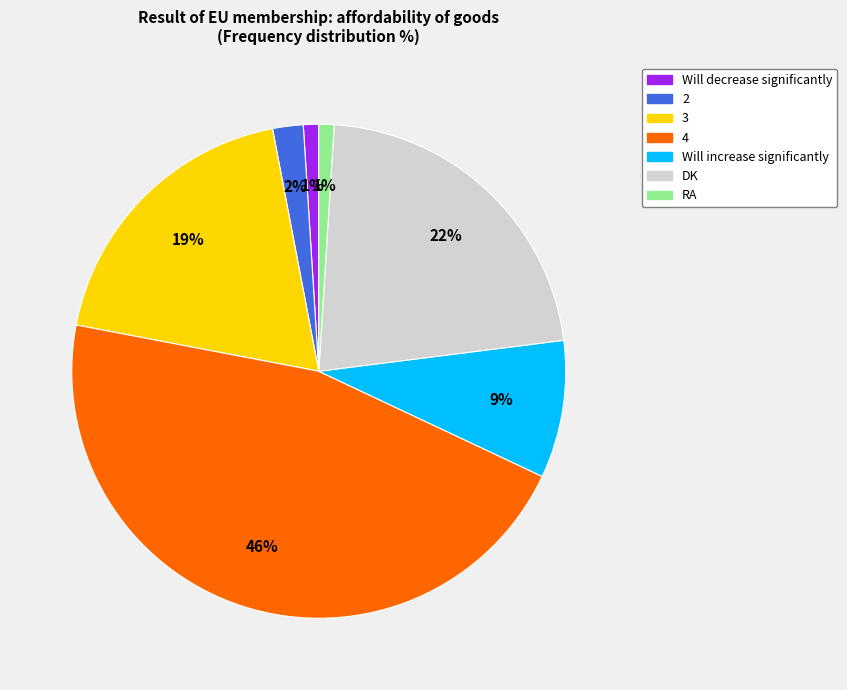

To the nearest percent, what is the combined percentage of DK and RA?

23%